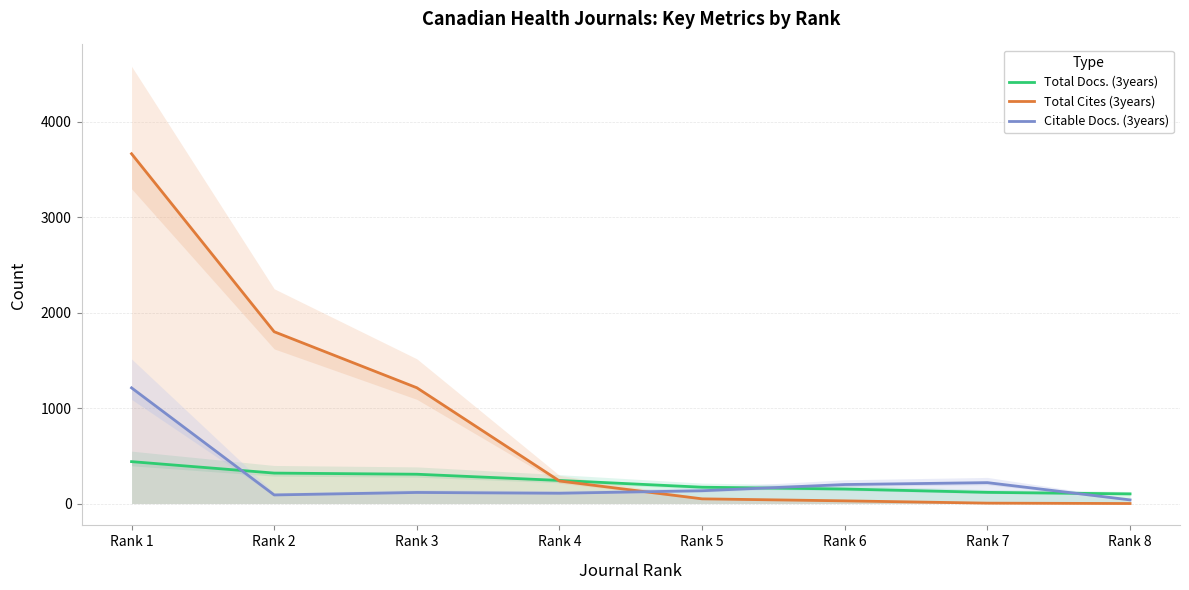

What are all the series names shown in the legend?

Total Docs. (3years), Total Cites (3years), Citable Docs. (3years)